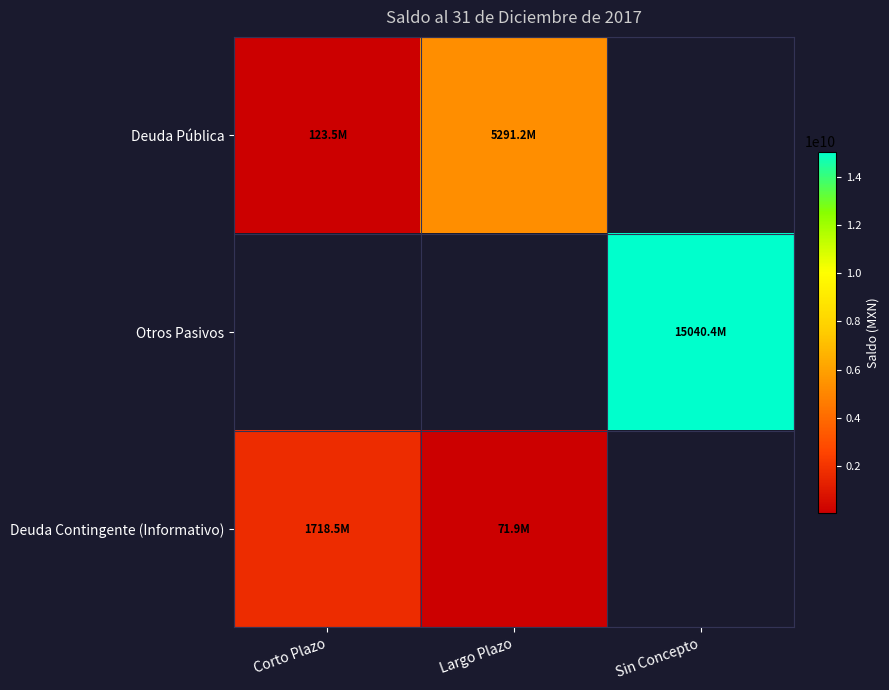

Is the value of Deuda Pública at Largo Plazo greater than the value of Deuda Contingente (Informativo) at Largo Plazo?

Yes